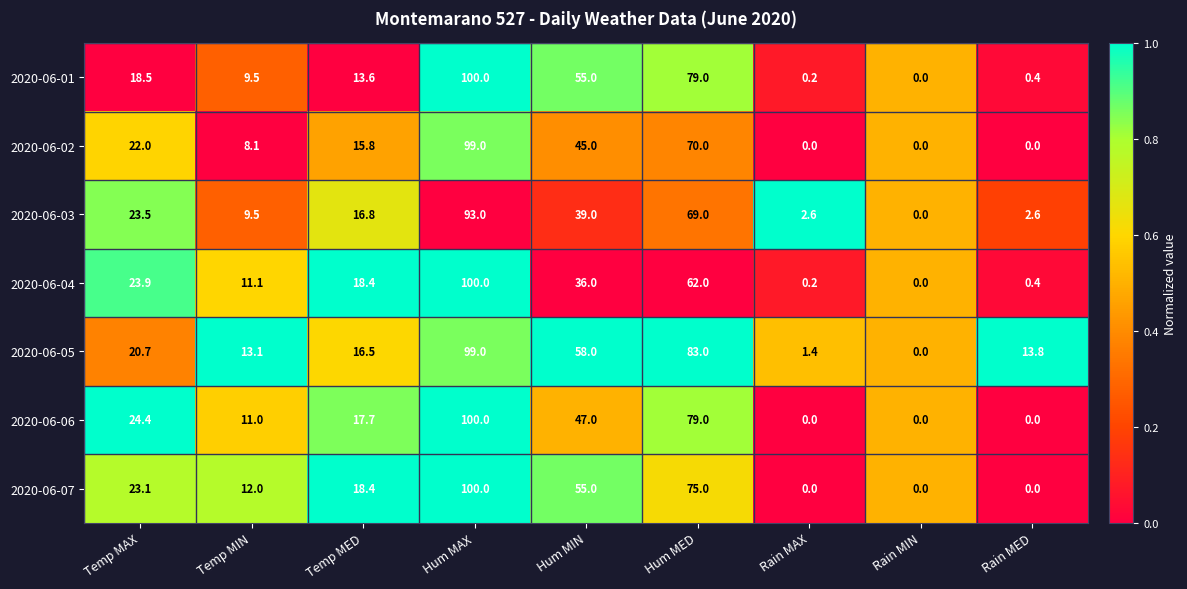

Between Temp MIN and Rain MIN, which series saw the biggest shift?

2020-06-05